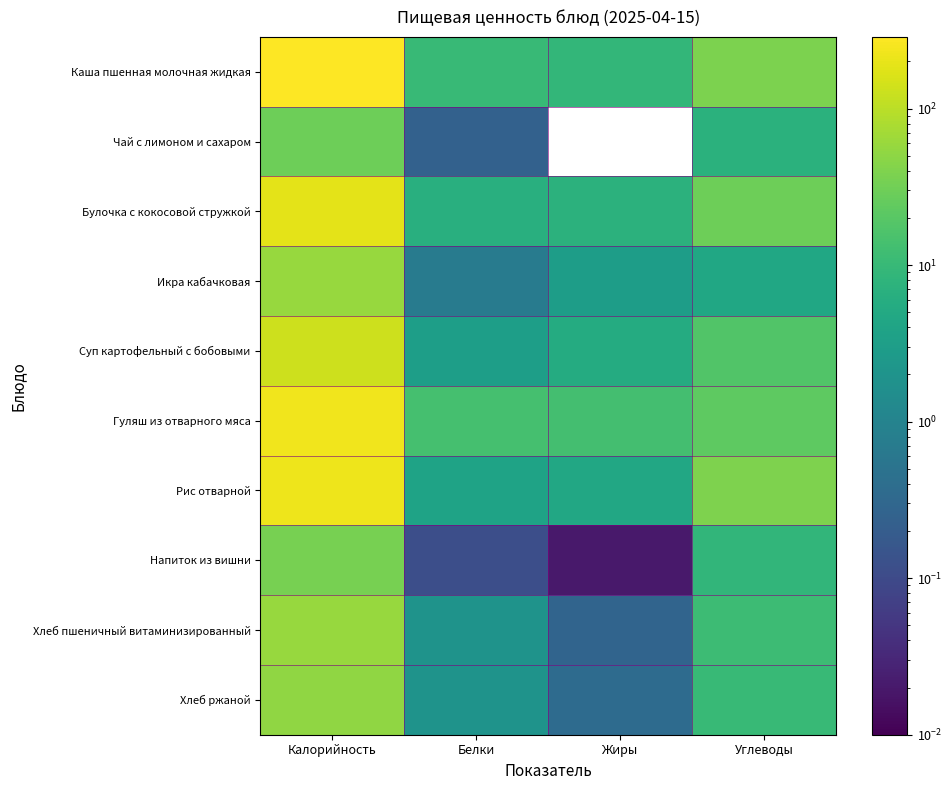

What is the total value across all series at Углеводы?

190.7